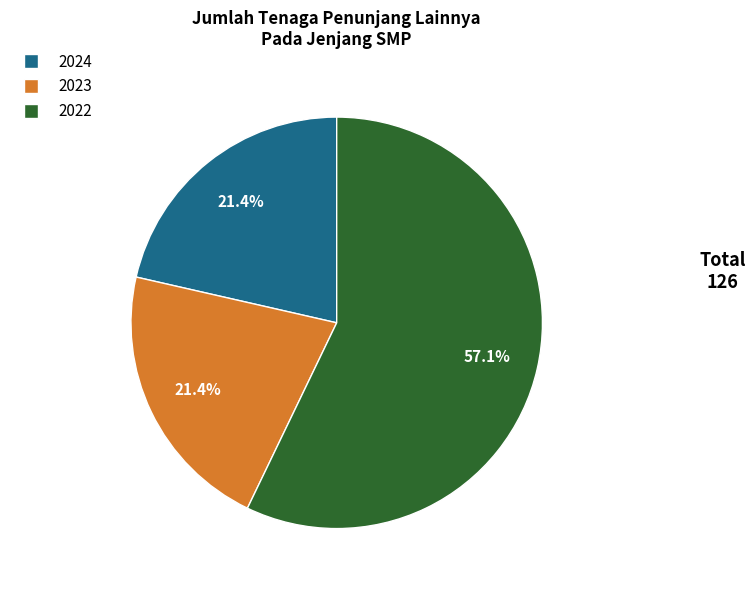

To the nearest percent, what portion does 2024 represent?

21%